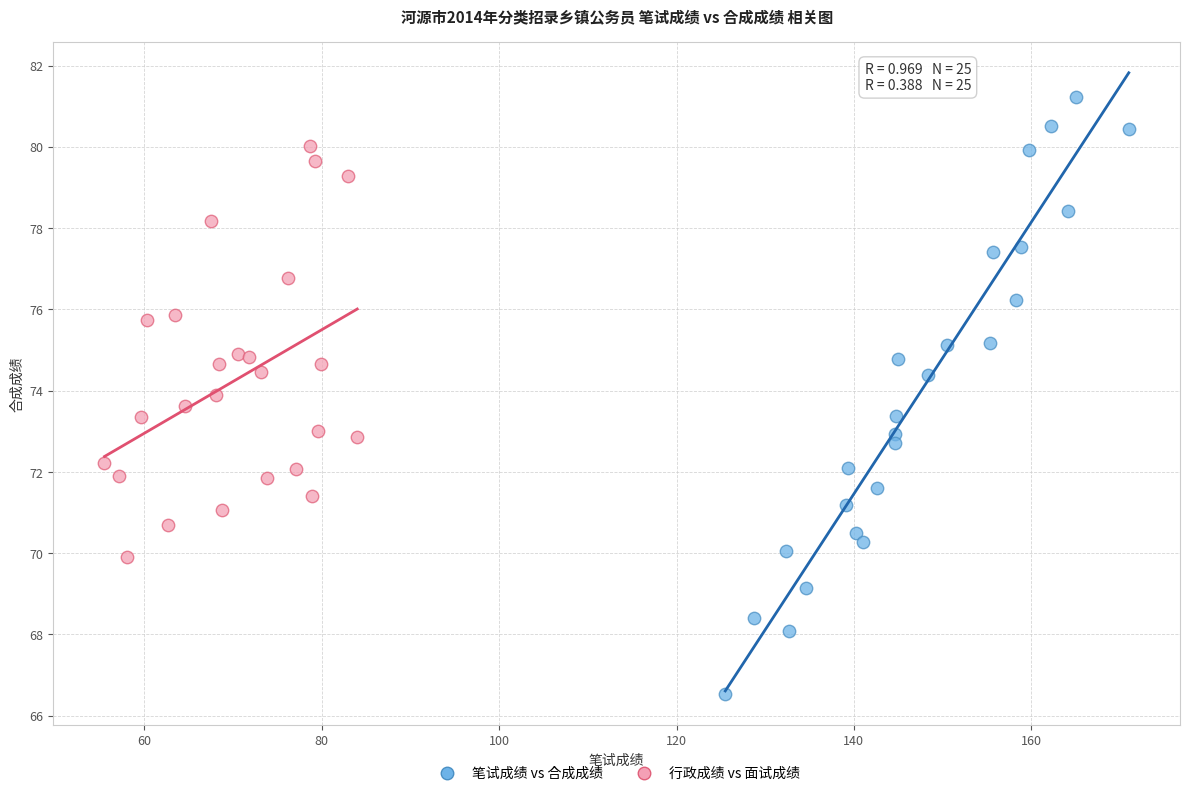

Which series has the largest Y range (max minus min)?

笔试成绩 vs 合成成绩